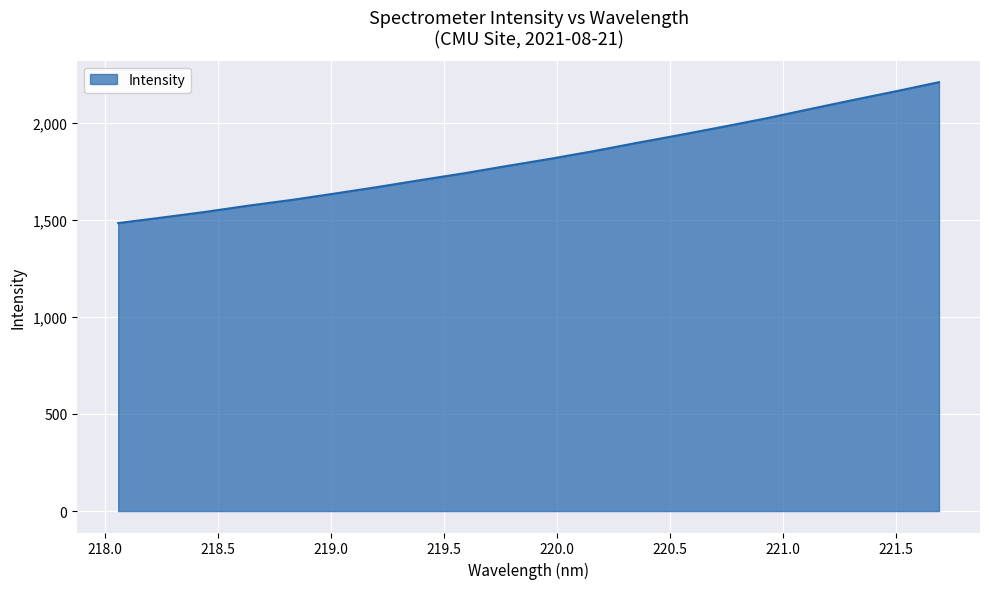

What is the difference between the maximum and minimum values?

725.8